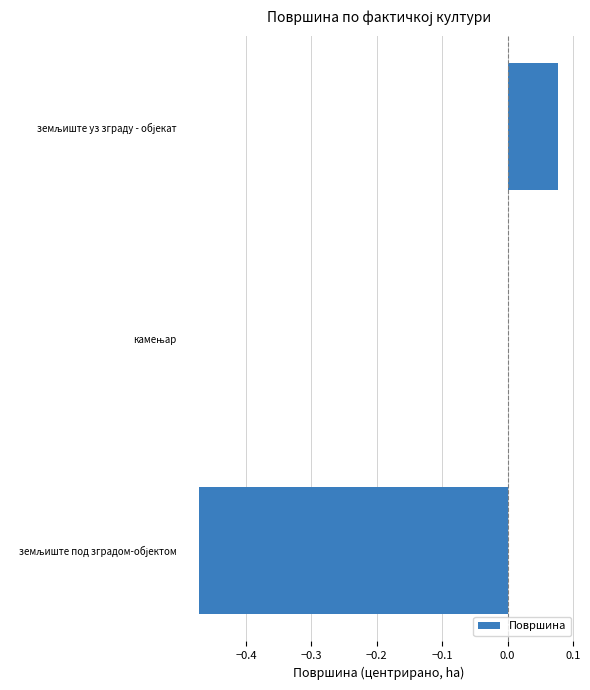

What is the sum of all values?

-0.4